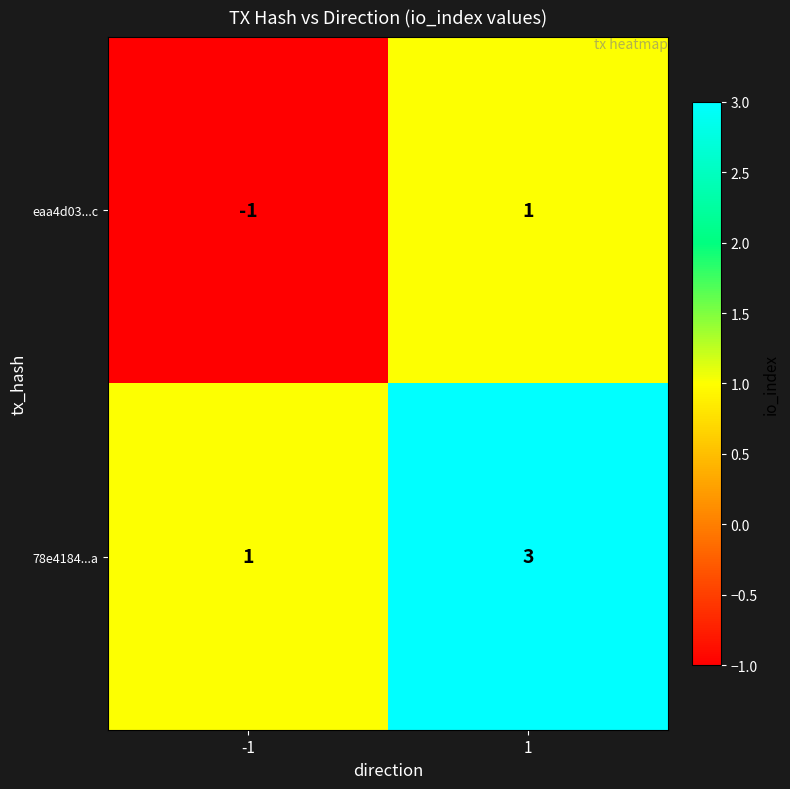

Rank the series by their average value, from highest to lowest.

78e4184...a, eaa4d03...c